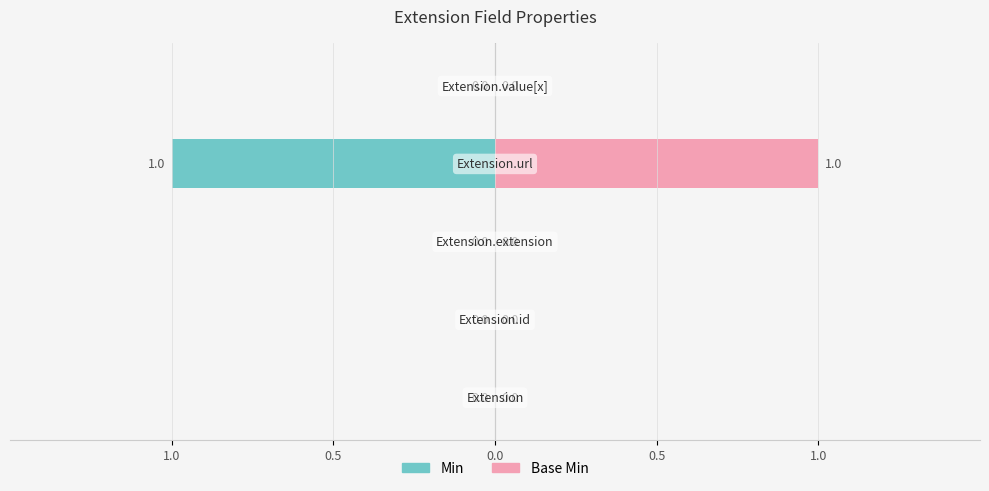

How many distinct data groups are displayed?

2